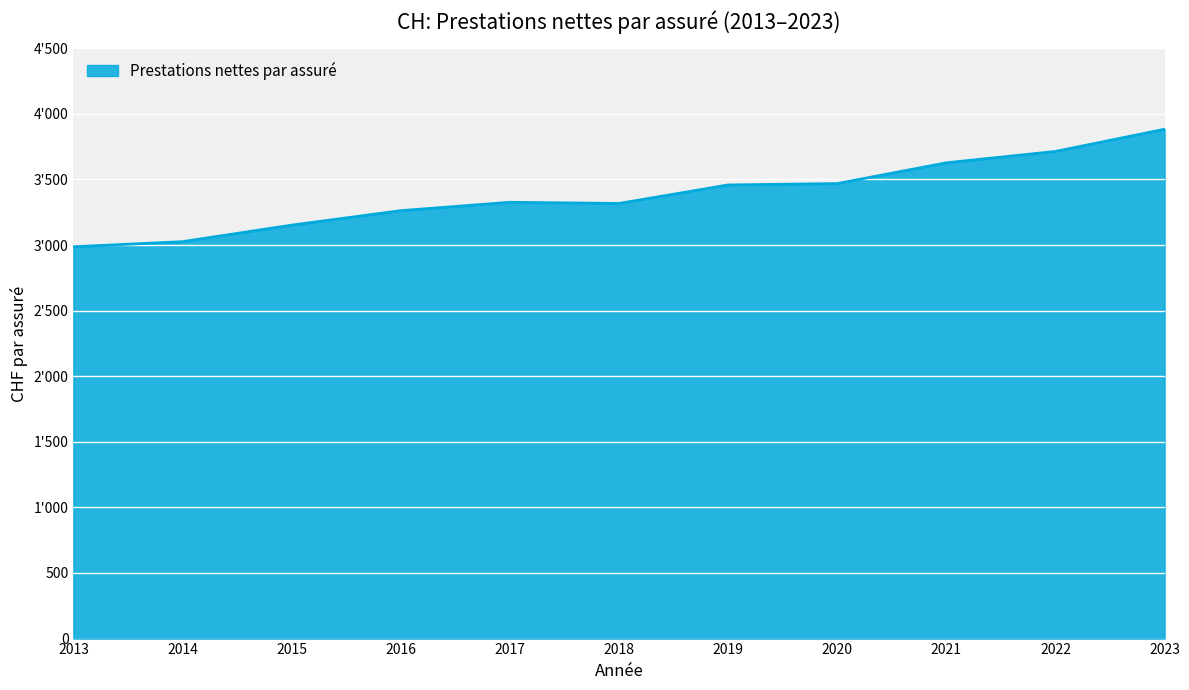

Rank the categories by value from highest to lowest.

2023, 2022, 2021, 2020, 2019, 2017, 2018, 2016, 2015, 2014, 2013